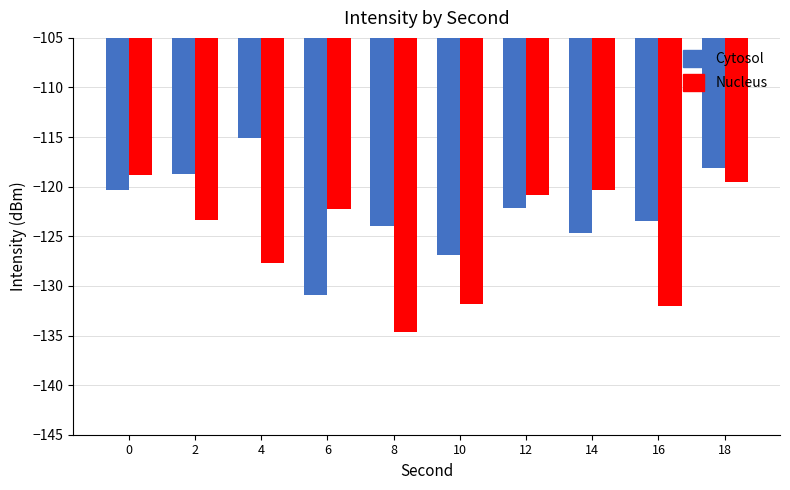

What is the difference between the Cytosol values at 10 and 18?

8.8